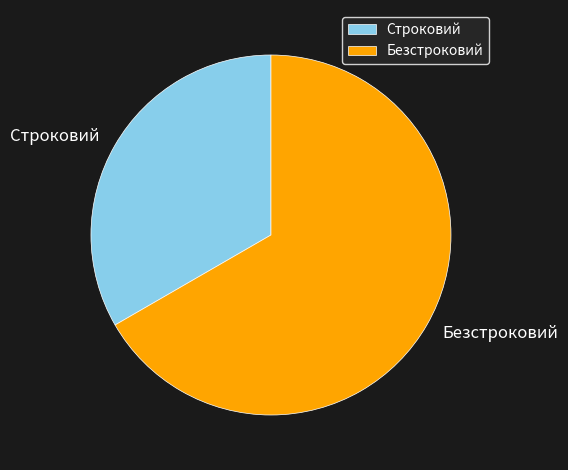

How many segments does this pie chart have?

2